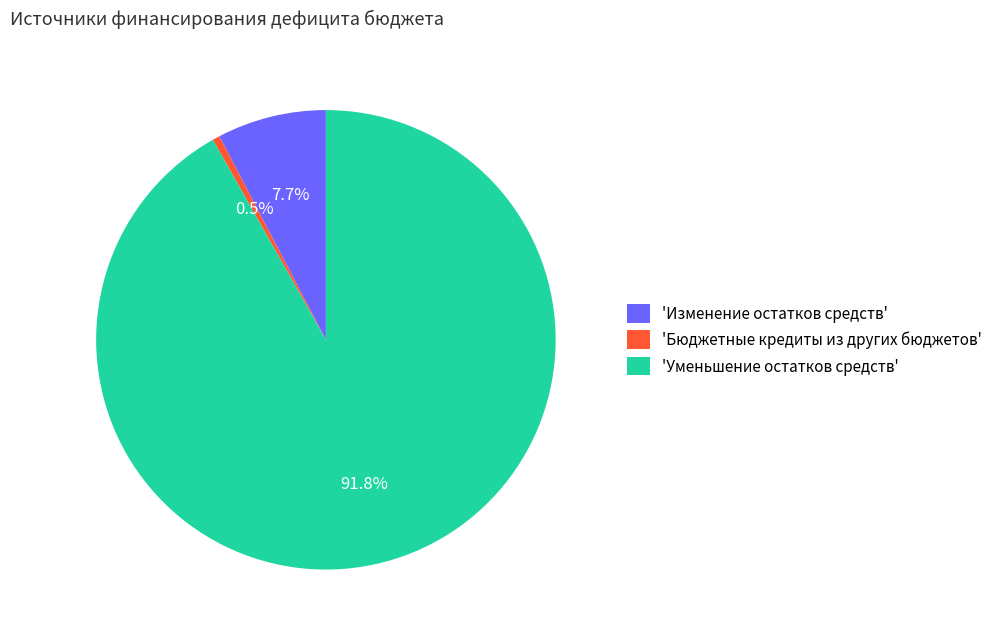

To the nearest percent, what is the average slice percentage?

33%